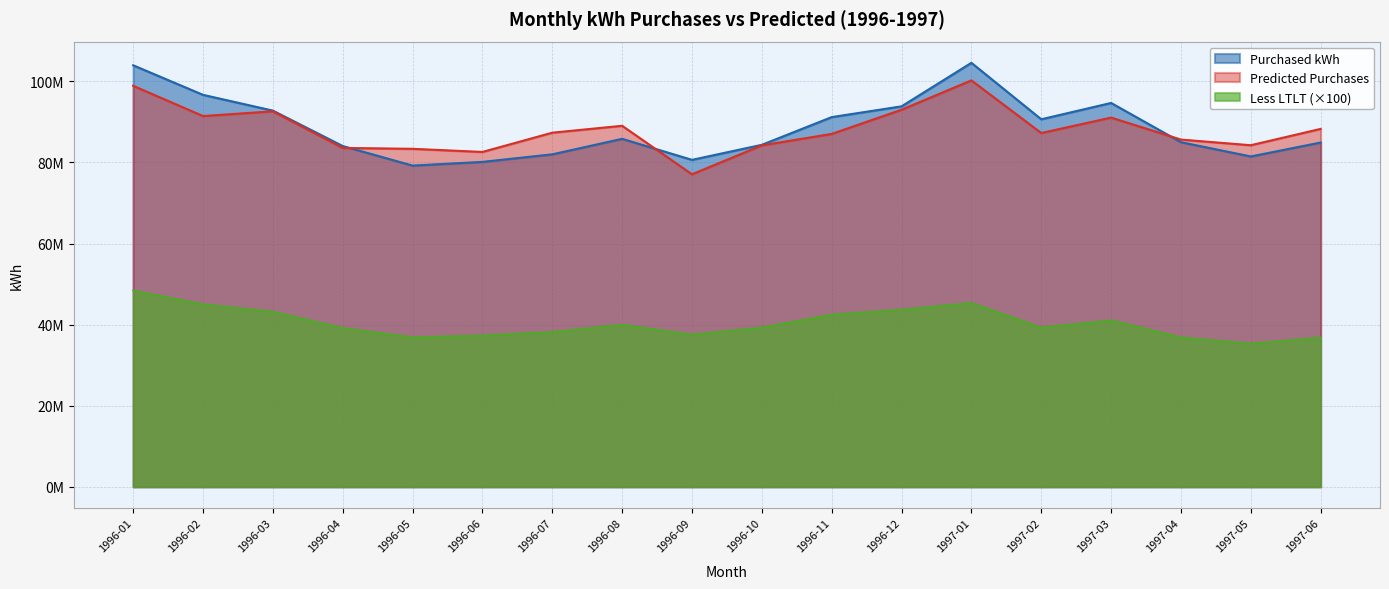

What is the difference between the maximum and second lowest values in the Less LTLT series?

11598887.0